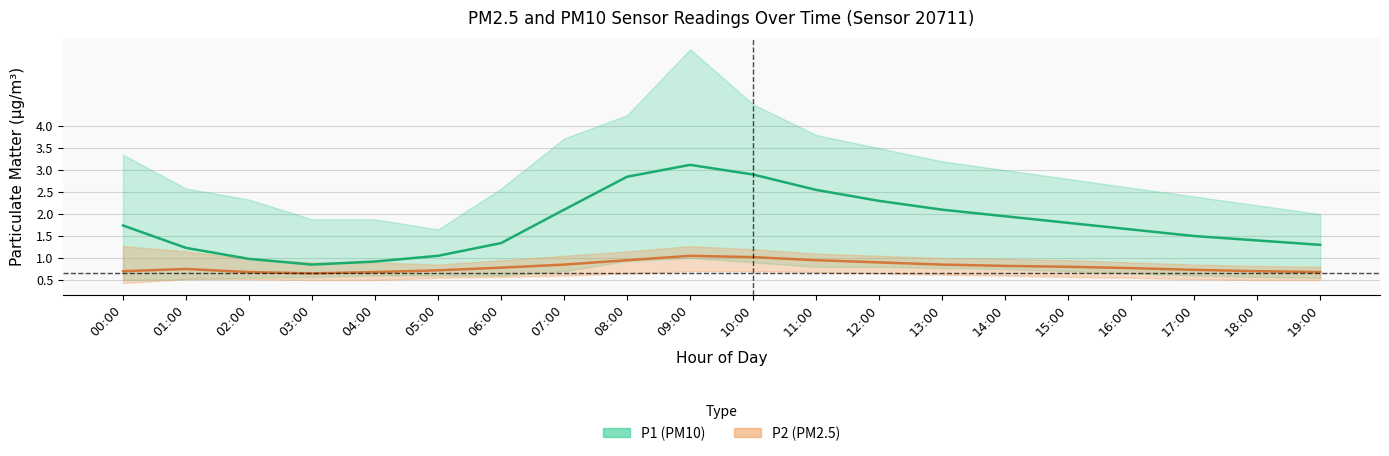

How many series are shown in this chart?

2